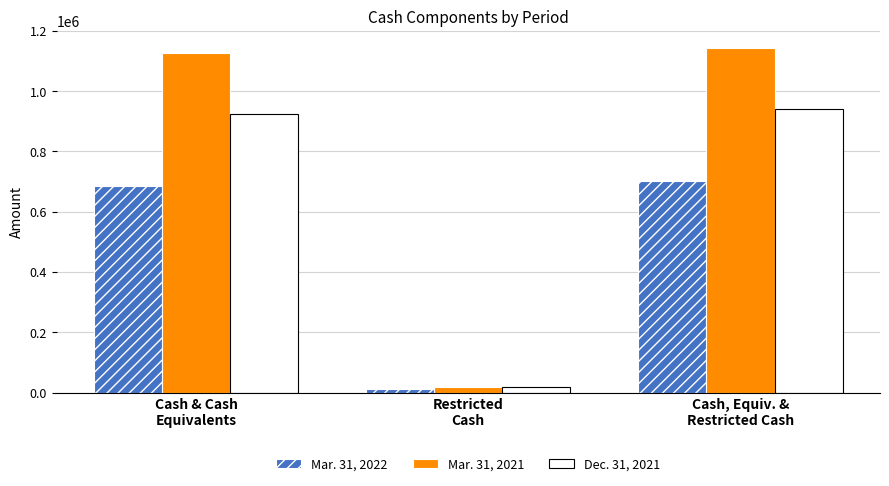

What is the sum of the Mar. 31, 2022 values at Cash & Cash
Equivalents and Restricted
Cash?

696029